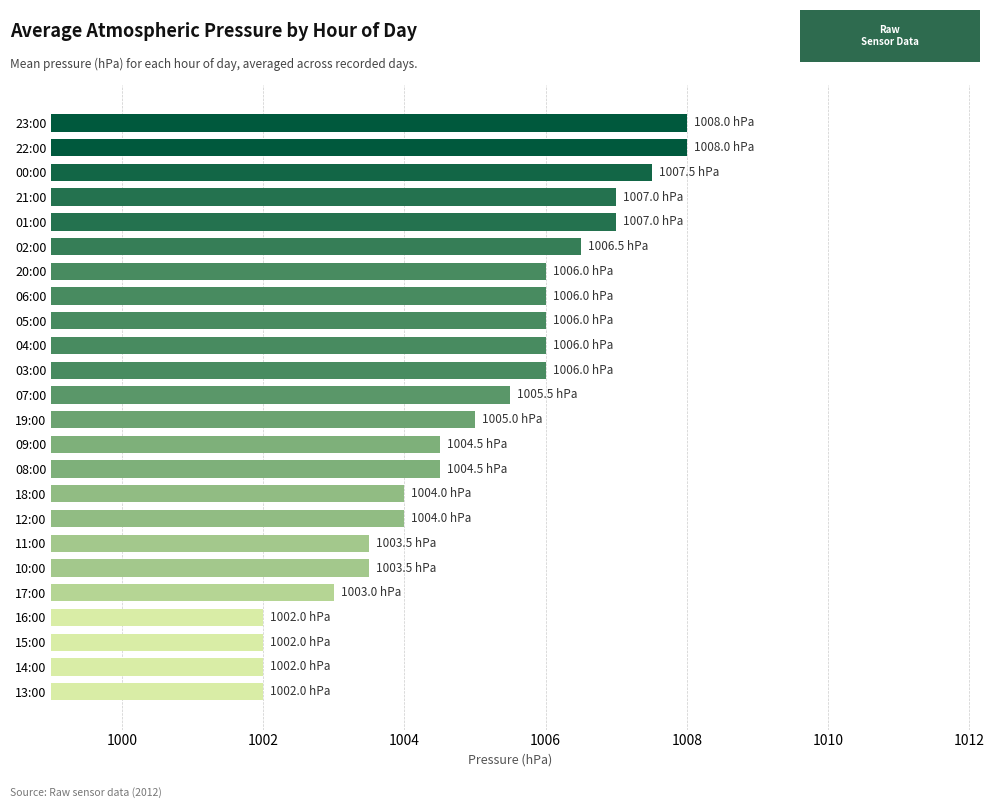

What is the difference between the maximum and second lowest values?

6.0